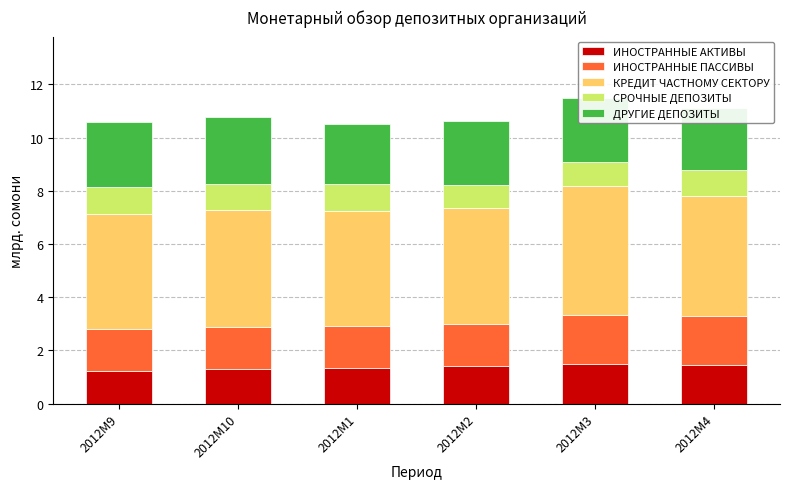

What is the total value across all series at 2012M9?

10.6